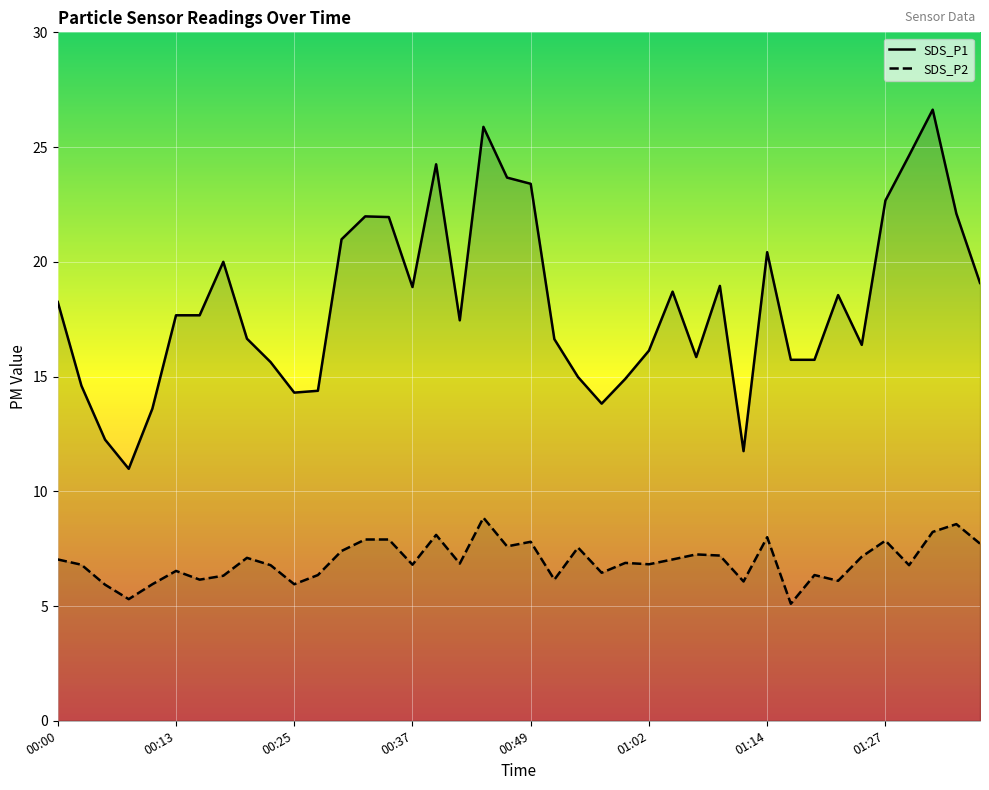

Is it true that SDS_P1 equals 2.8 at 00:37?

False